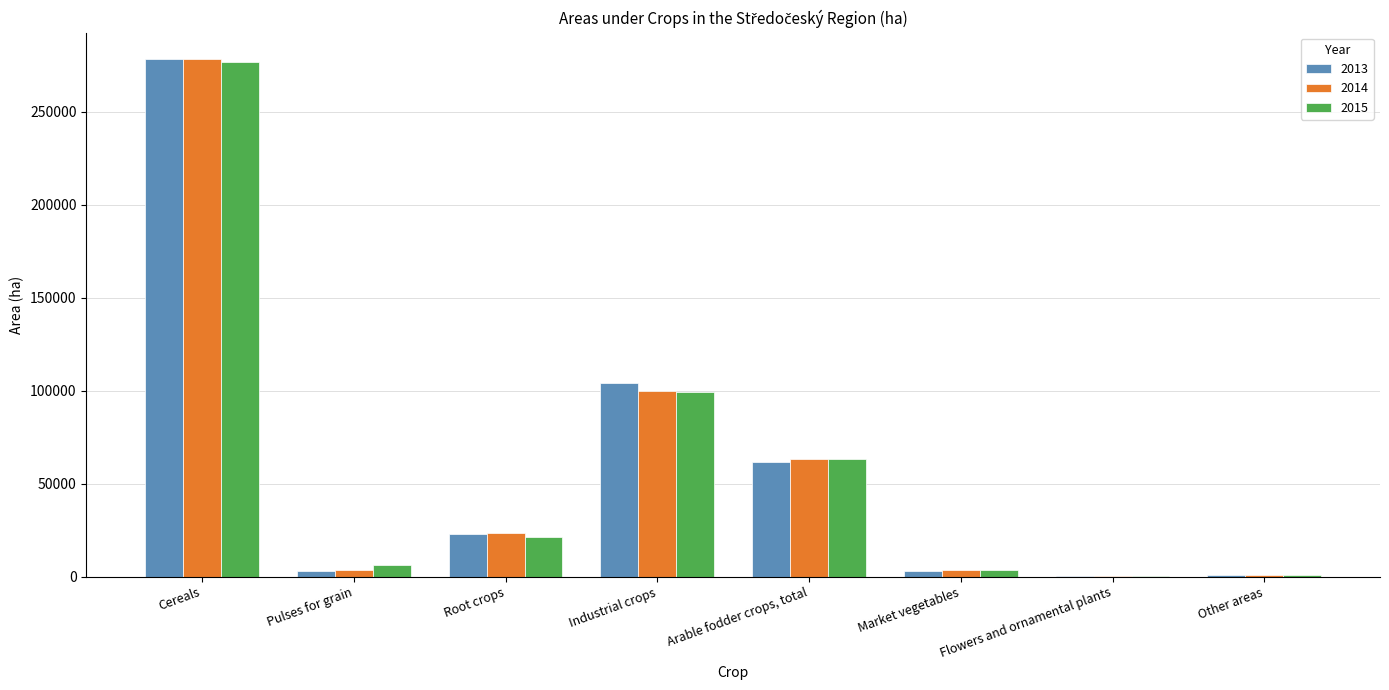

The value of 2014 at Root crops is 23254.9. True or false?

True